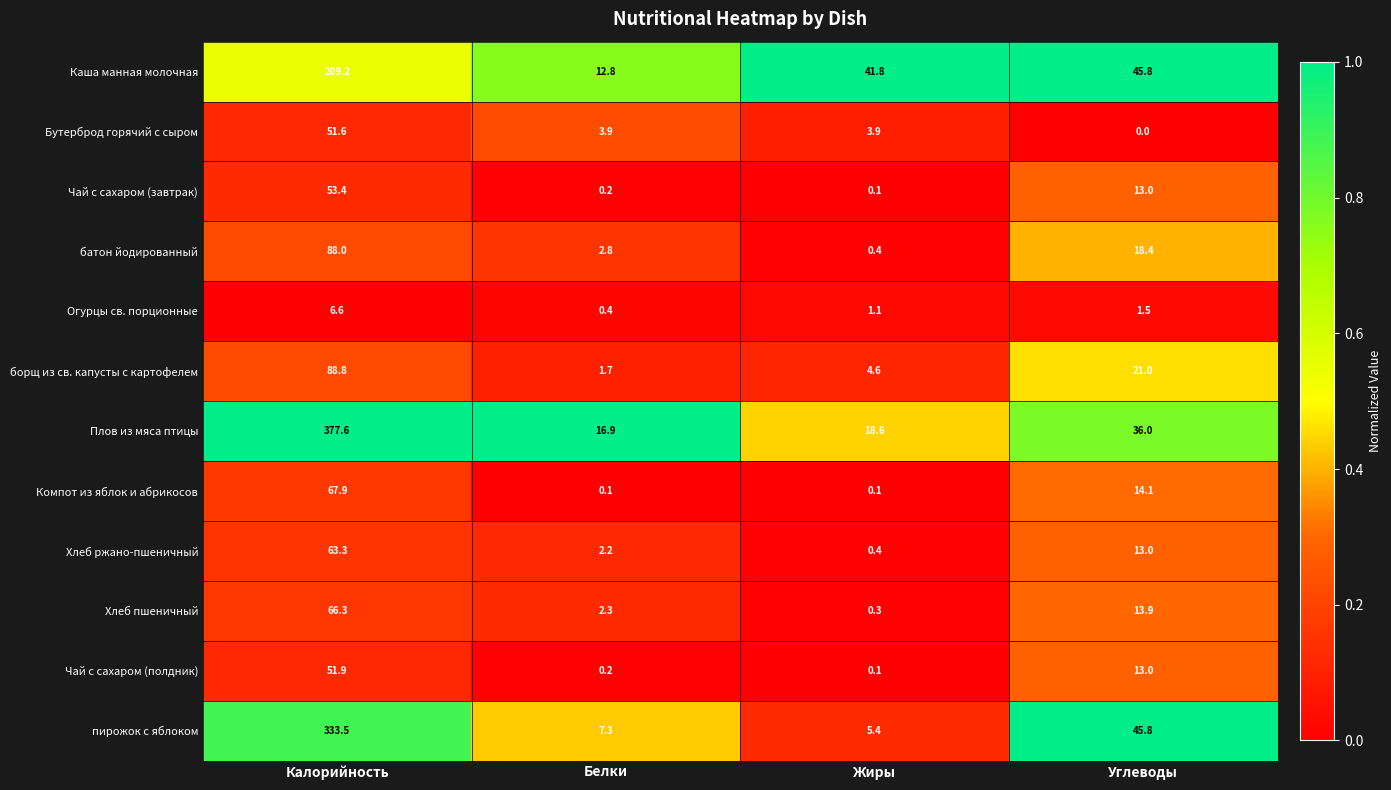

Which series has the largest total across all categories?

Плов из мяса птицы